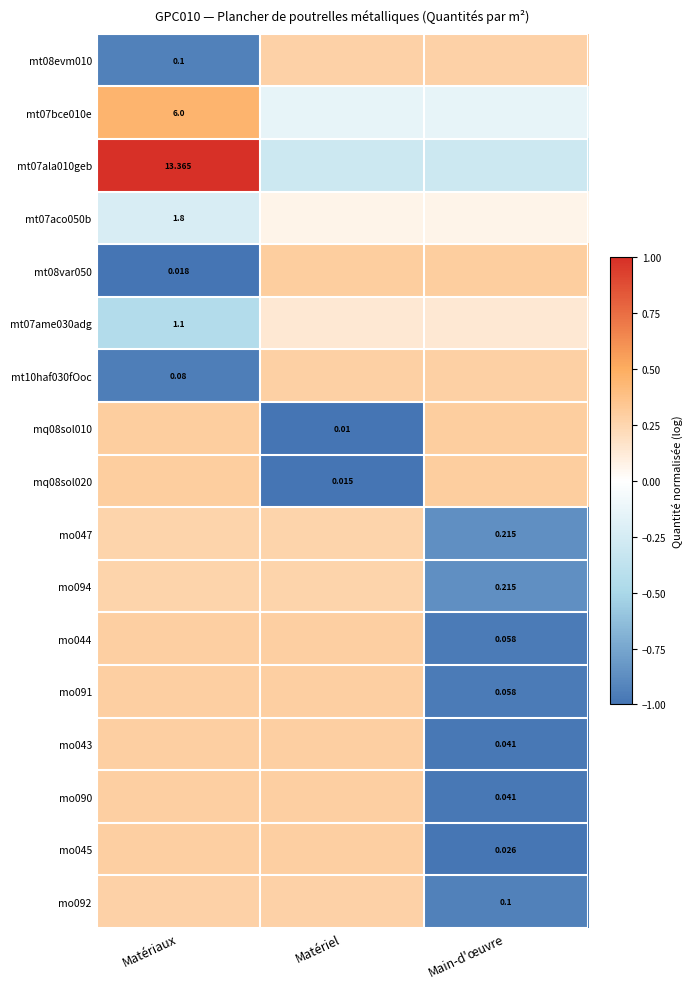

Is the value of mo092 at Matériaux greater than the value of mo090 at Matériel?

No